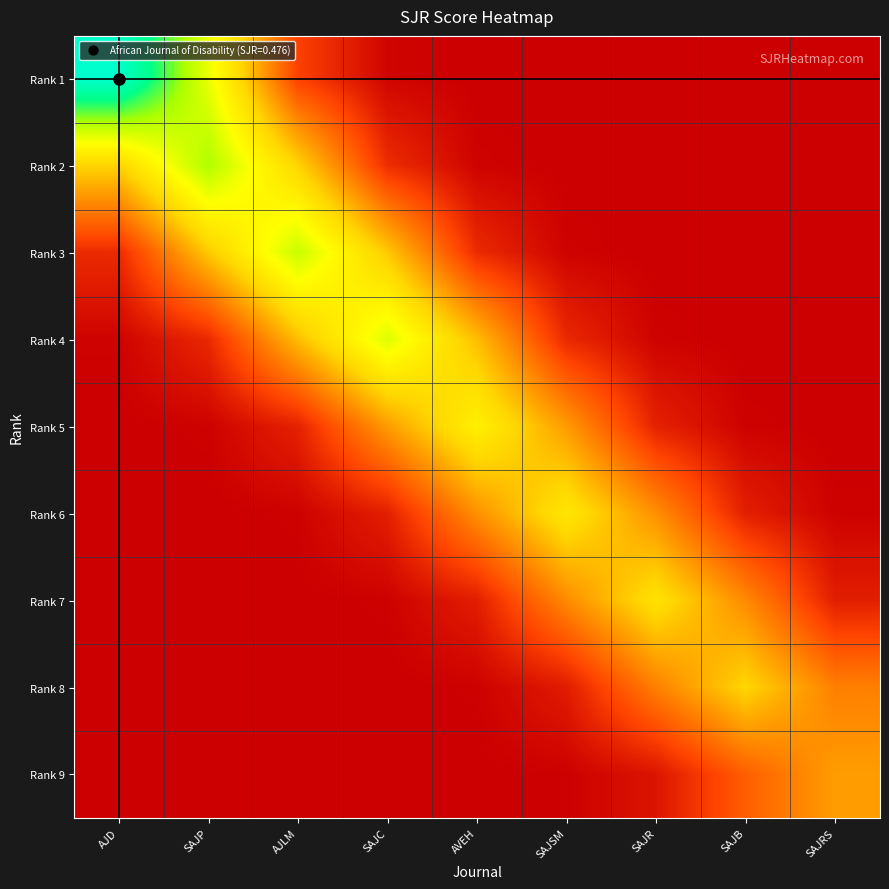

Which series has the largest range (max minus min)?

Rank 1